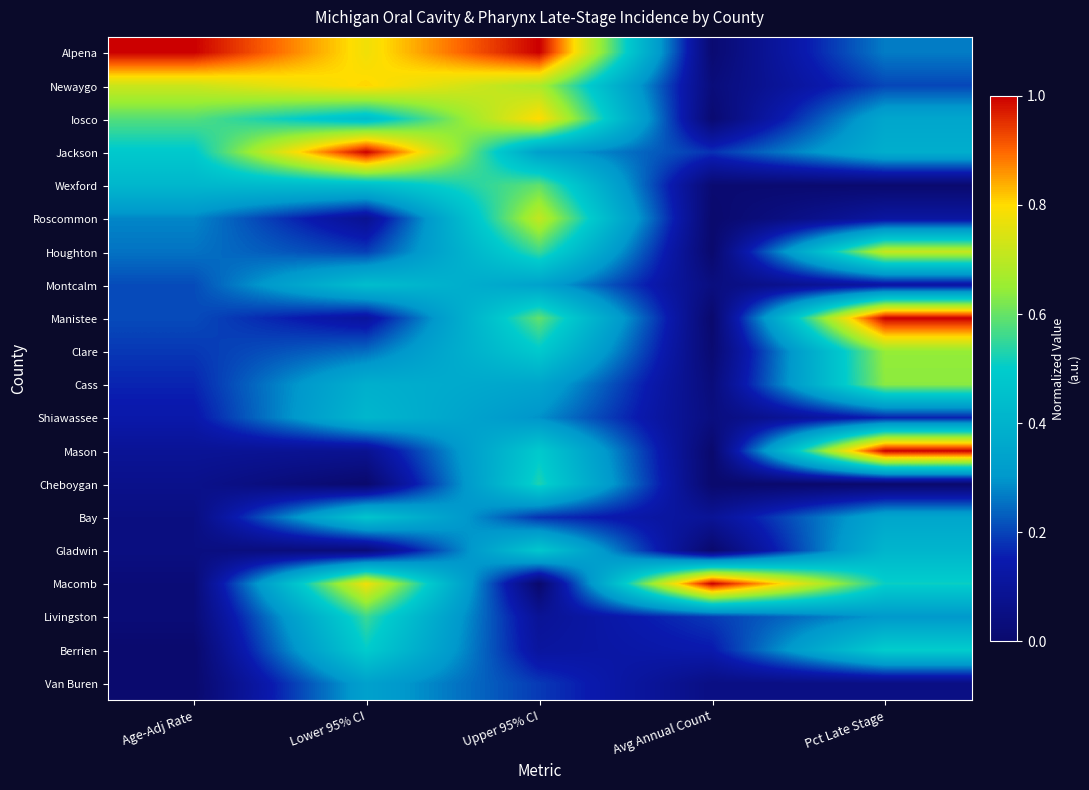

Which series has the largest total across all categories?

Alpena